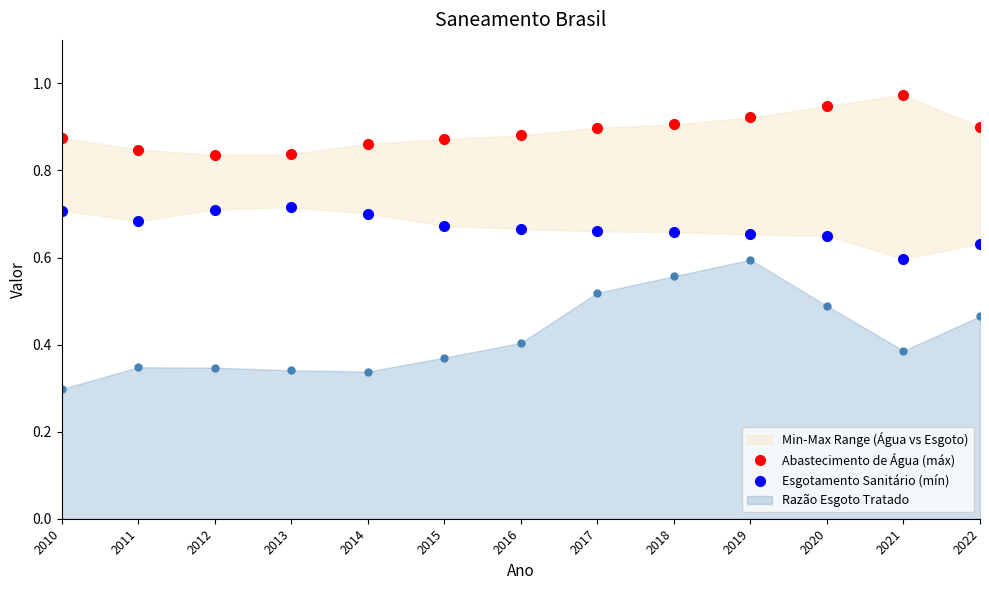

Is it true that Razão Esgoto Tratado equals 0.2 at 2021?

False